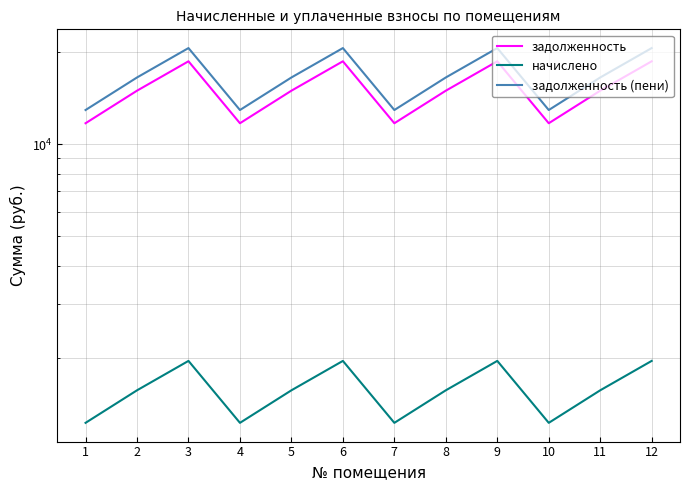

True or false: задолженность (пени) and начислено intersect in this chart.

False